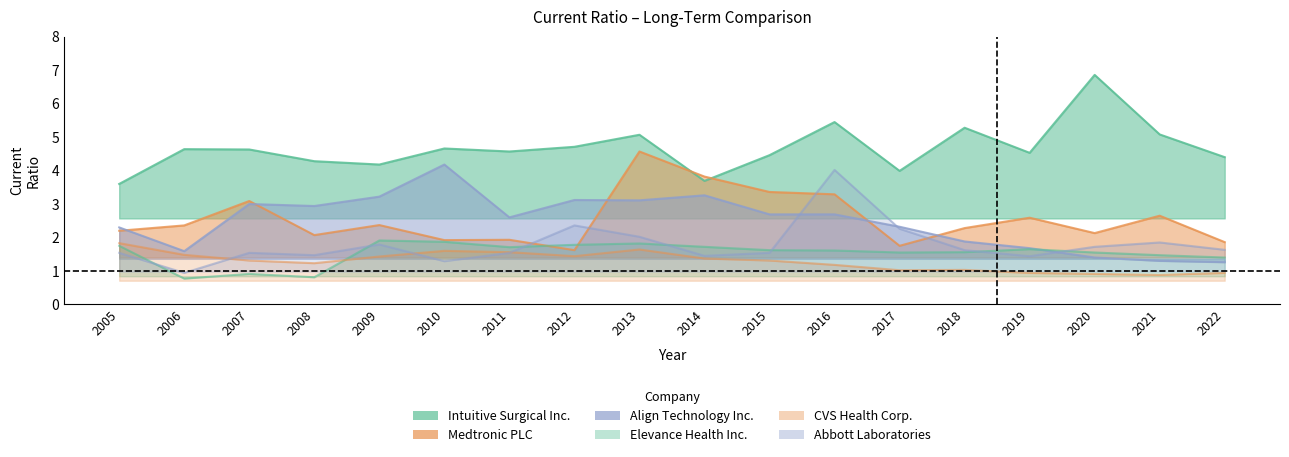

True or false: Align Technology Inc. has a value of 0.6 at 2006.

False